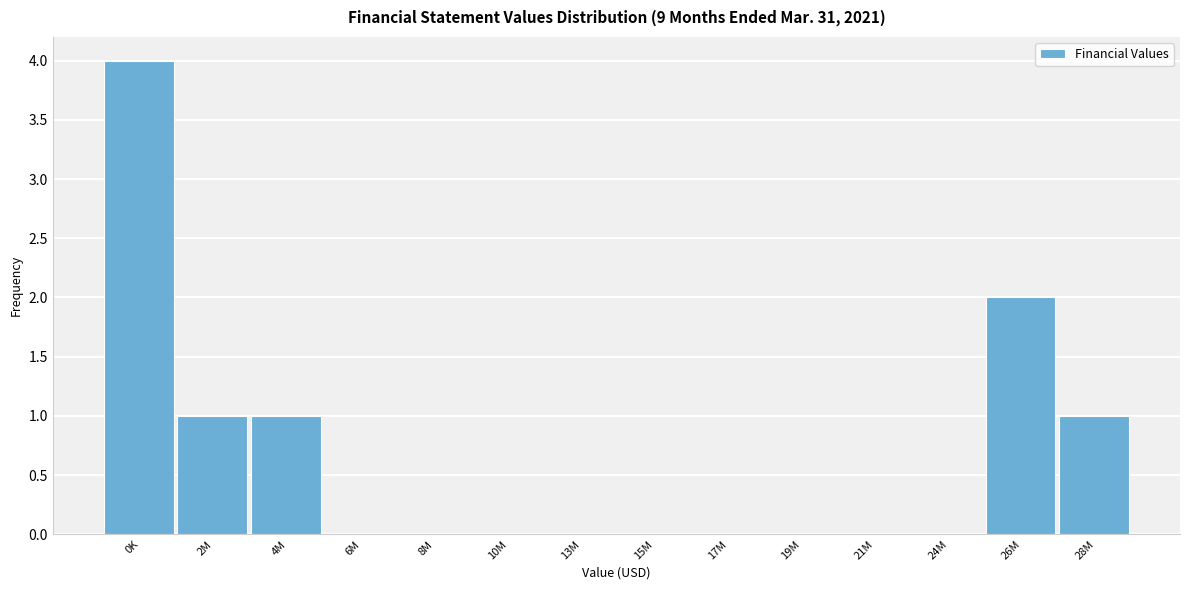

Reading left to right, extract all data points from this chart.

0K=4	2M=1	4M=1	6M=0	8M=0	10M=0	13M=0	15M=0	17M=0	19M=0	21M=0	24M=0	26M=2	28M=1